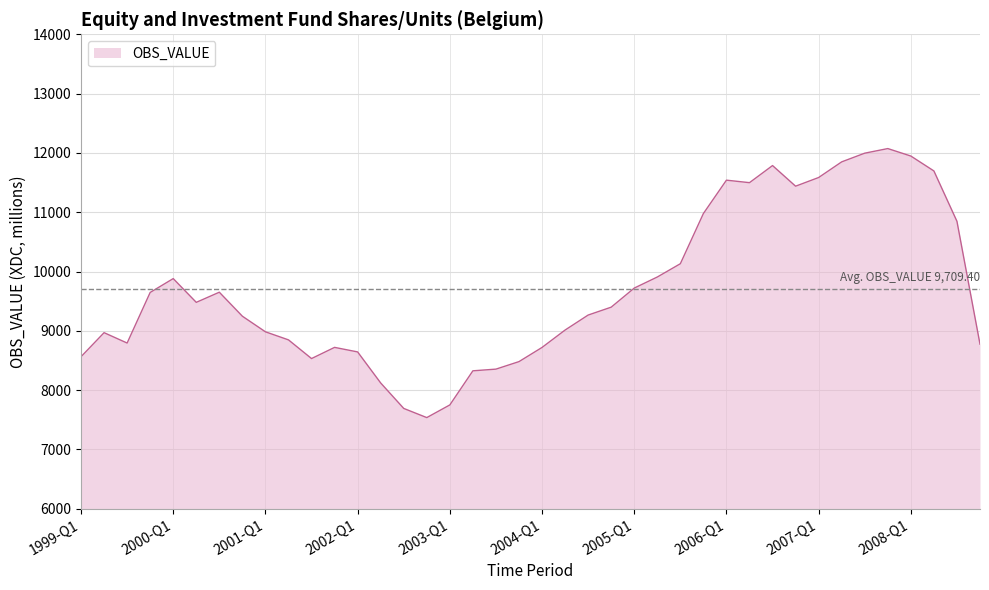

What is the maximum value shown in the chart?

12072.9